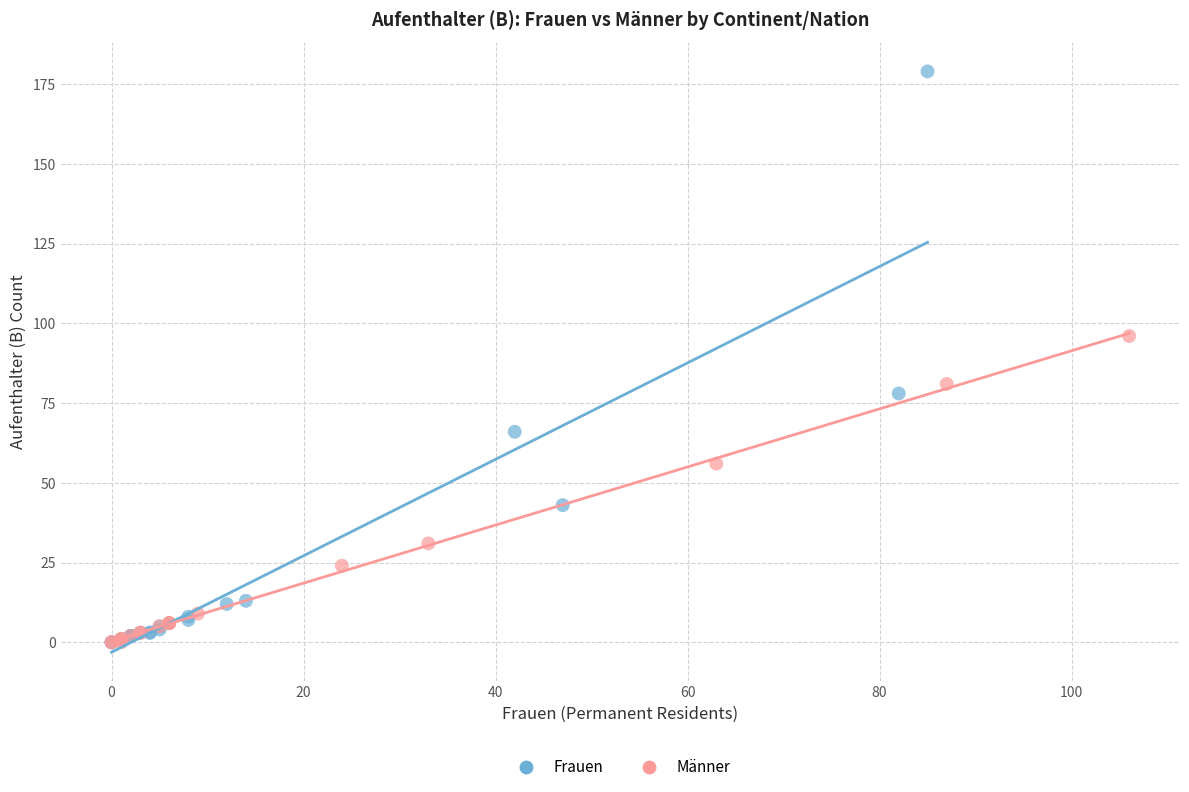

Which series has the largest Y range (max minus min)?

Frauen